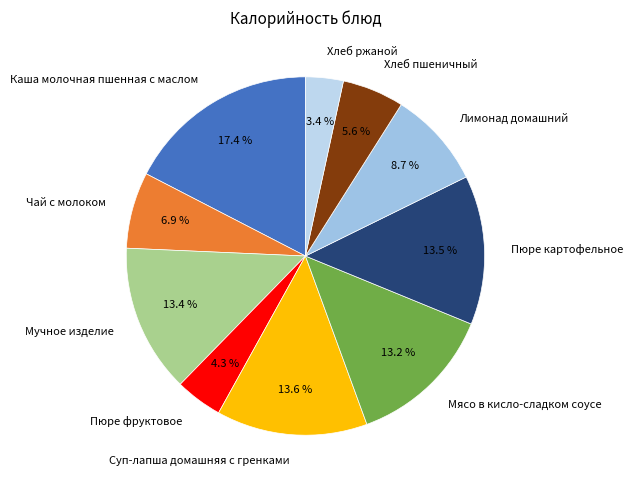

Is there any slice that represents more than half of the pie?

No